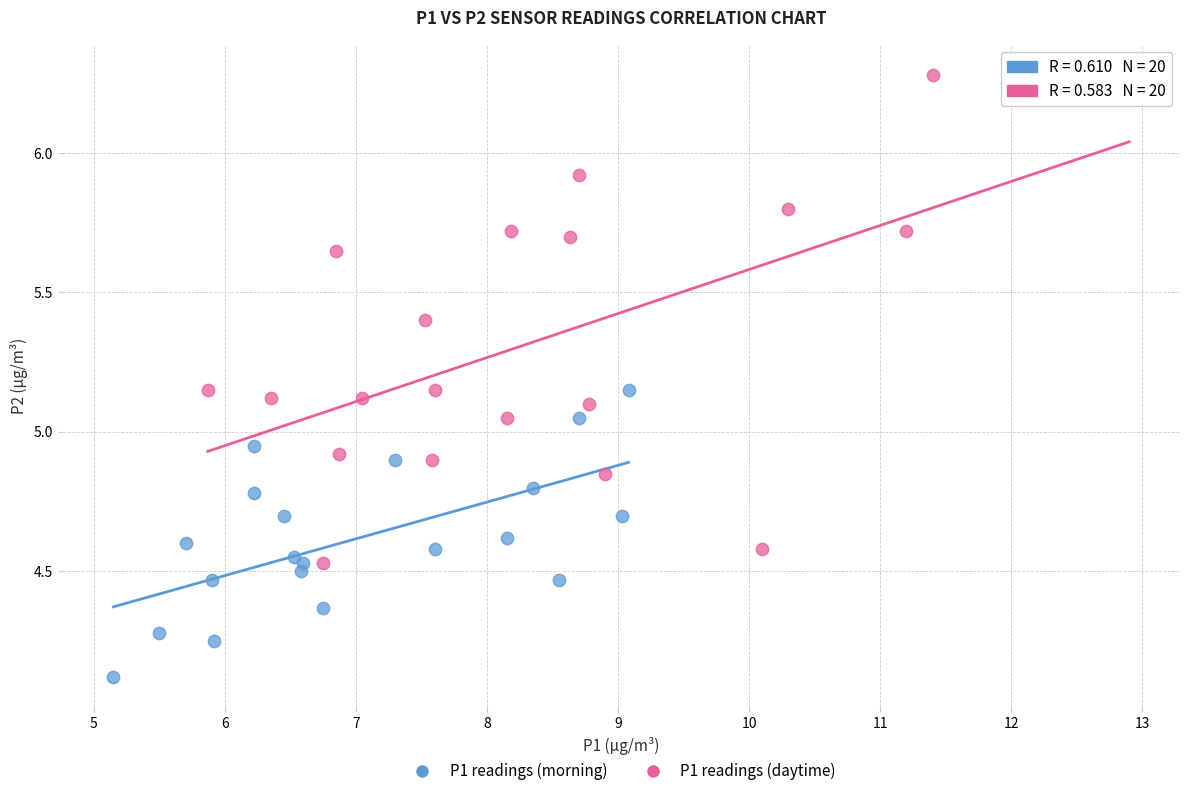

Which series contains the highest Y value?

P1 readings (daytime)